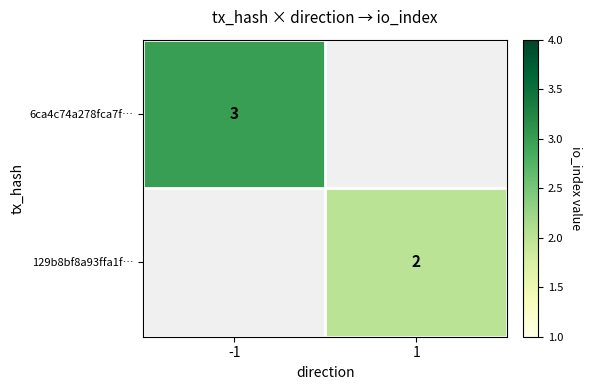

The 6ca4c74a278fca7f… series shows 3 at -1. True or false?

True